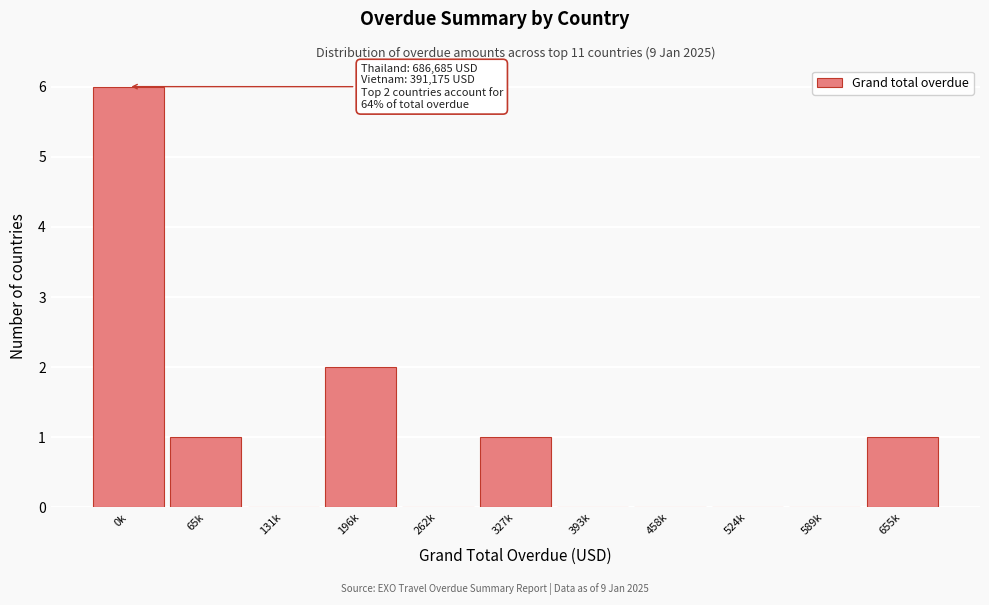

Reading right to left, list all the values displayed in this chart.

655k=1	589k=0	524k=0	458k=0	393k=0	327k=1	262k=0	196k=2	131k=0	65k=1	0k=6